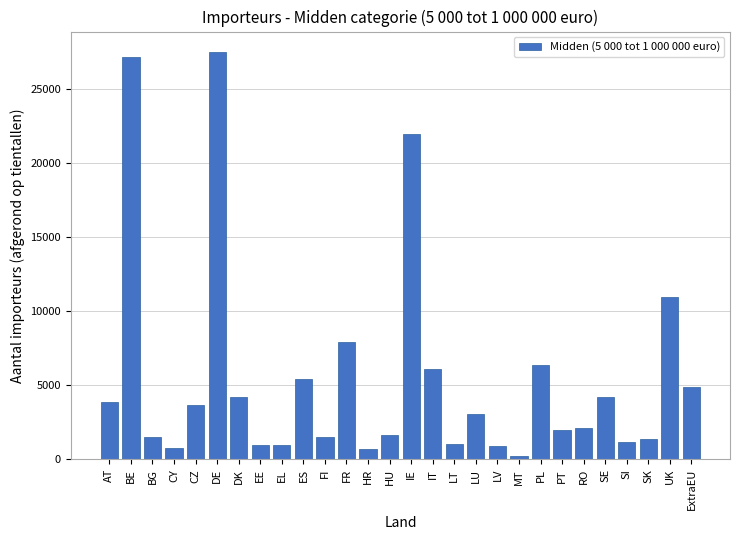

What is the label of the 7th bar from the left?

DK